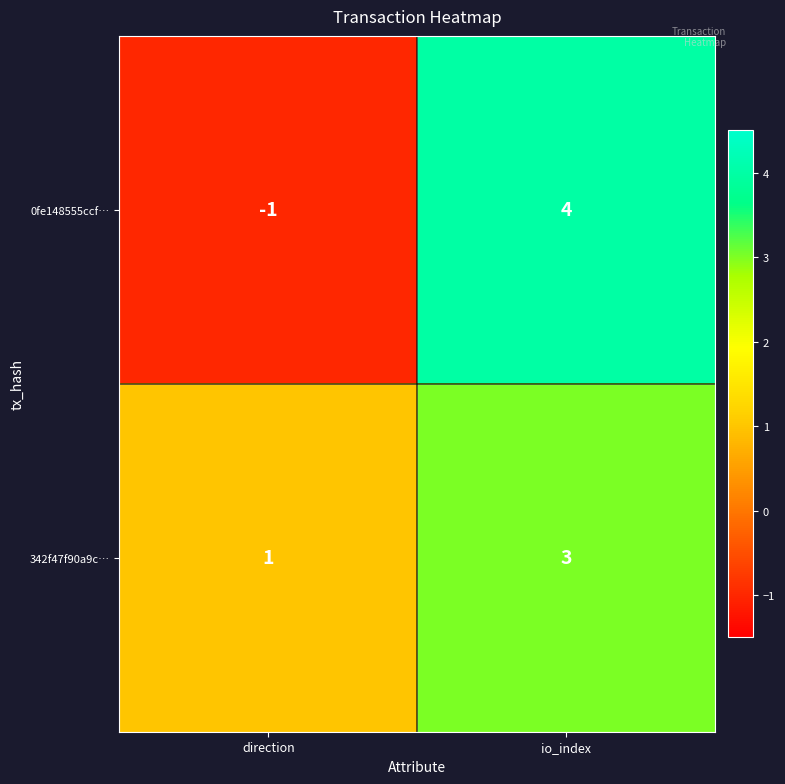

The 0fe148555ccf… series shows 4 at io_index. True or false?

True